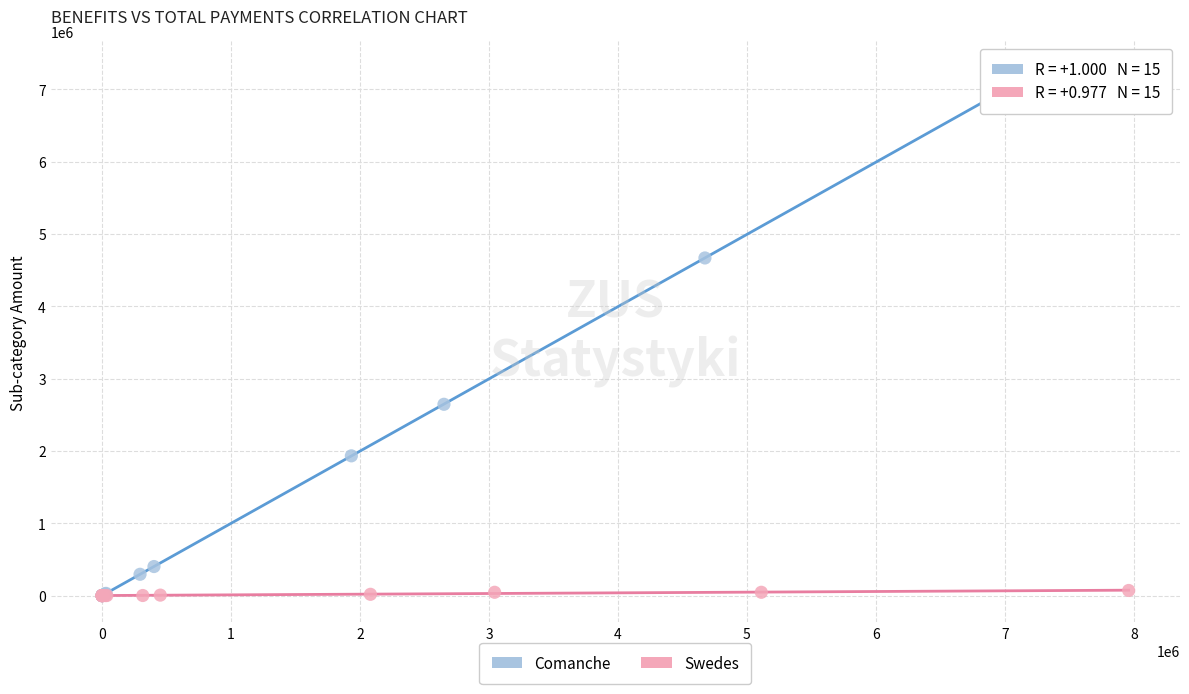

Which series reaches the maximum Y coordinate?

Comanche